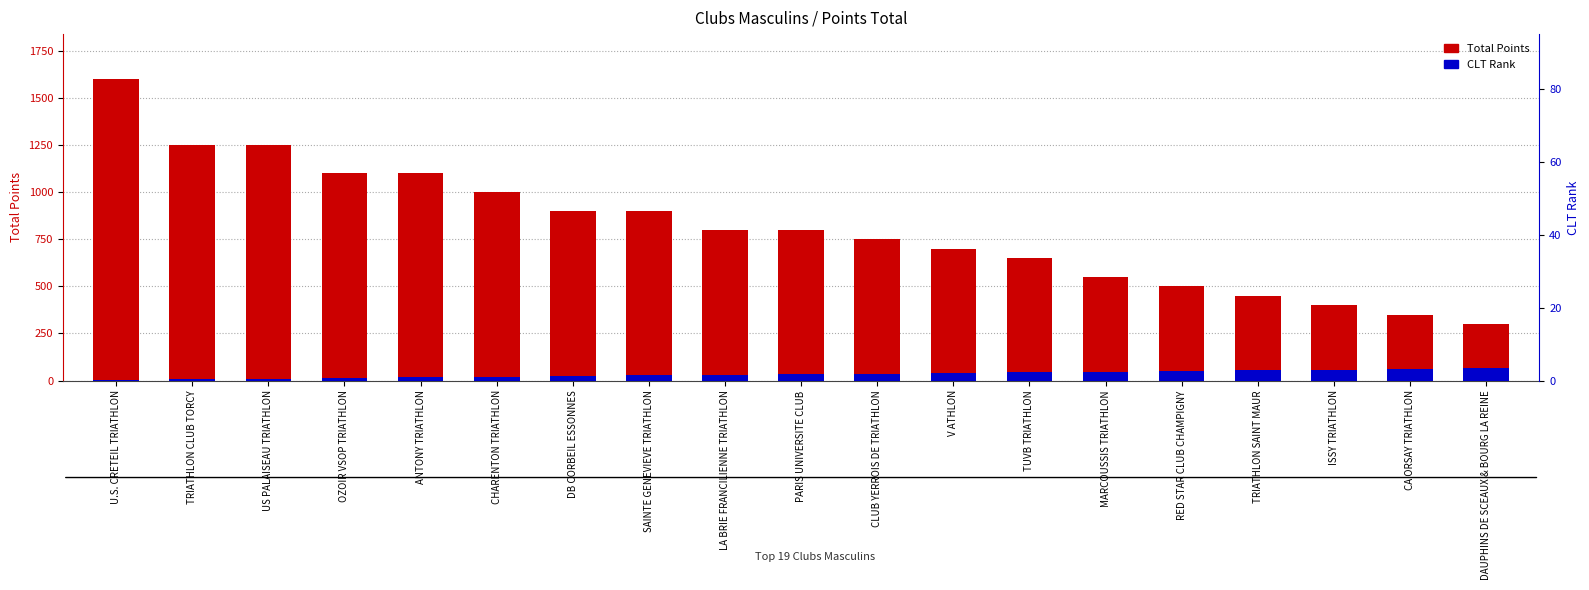

At which category is the sum across all series the highest?

U.S. CRETEIL TRIATHLON